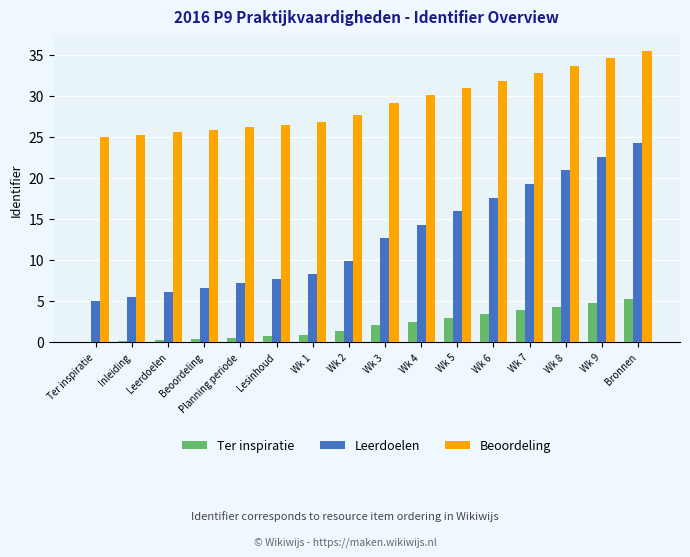

What is the maximum value shown in the chart?

35.5